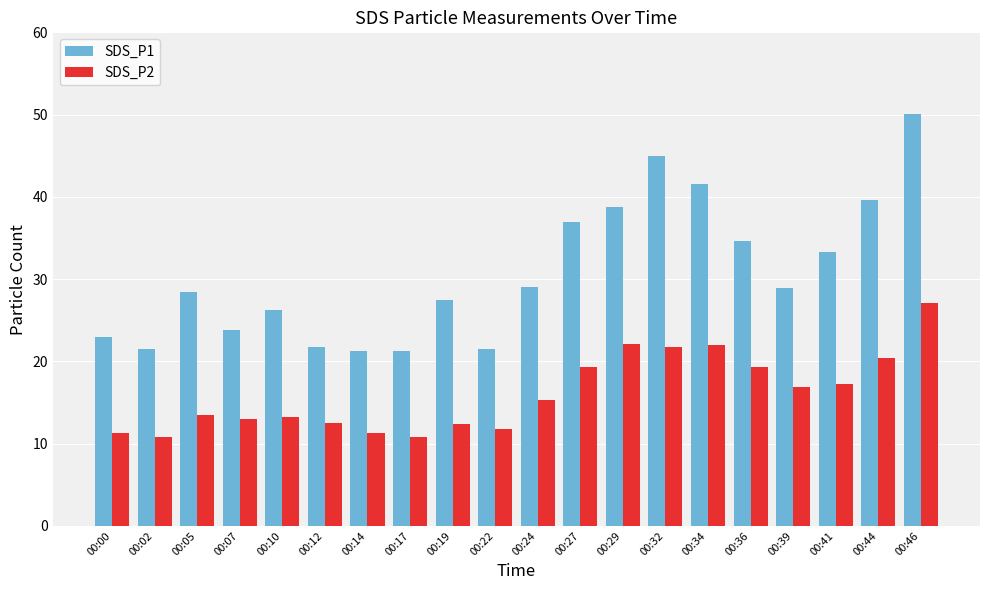

List the series in order of their peak value, lowest first.

SDS_P2, SDS_P1